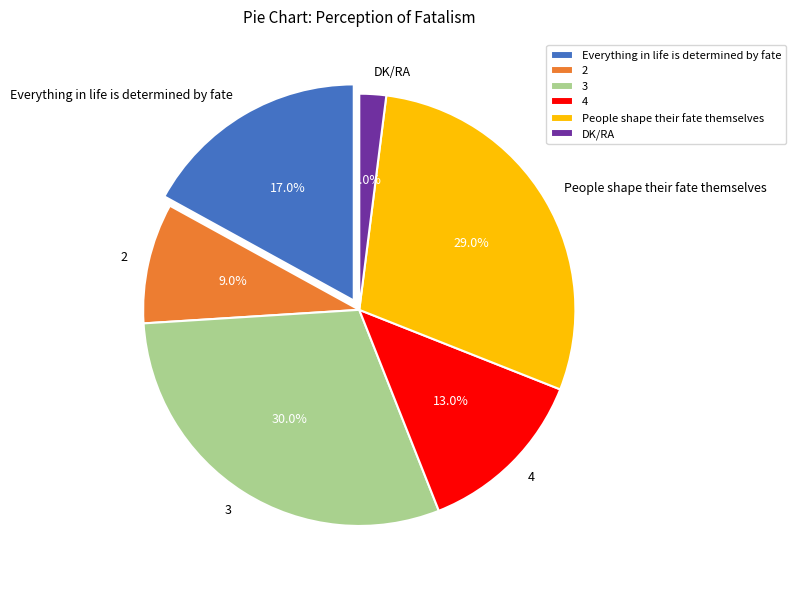

The 3 slice represents 22% of the pie. True or false?

False